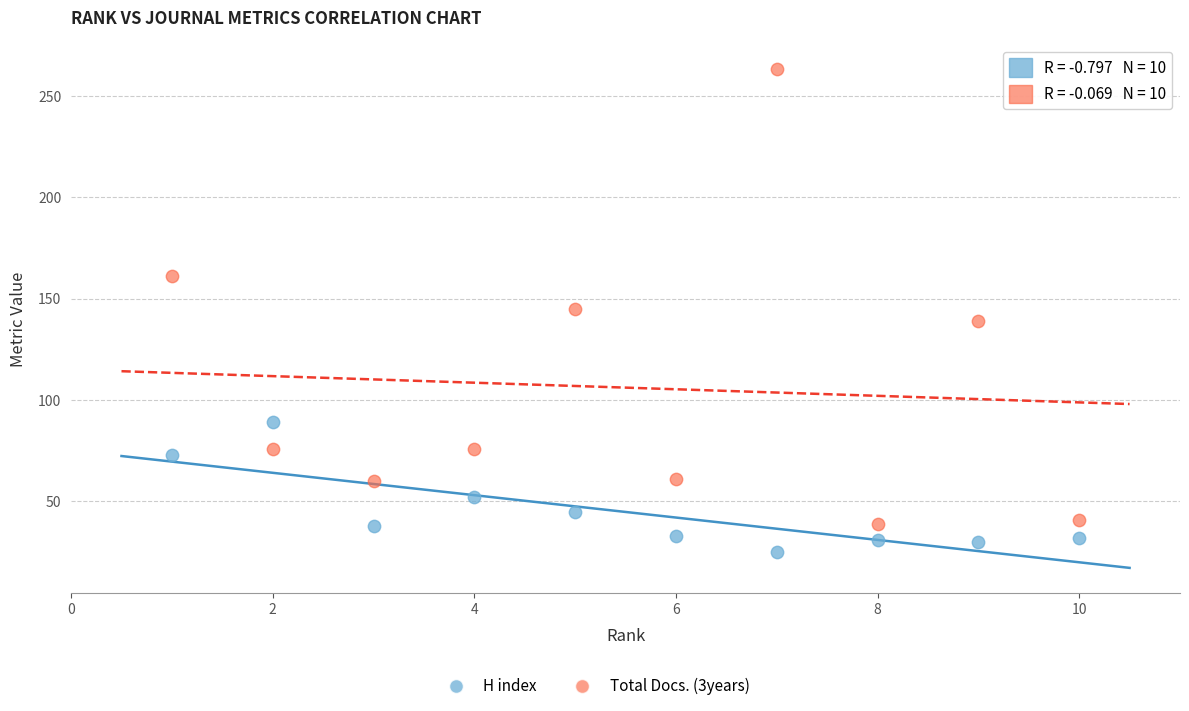

Across all data points, what is the range of Y values (max minus min)?

238